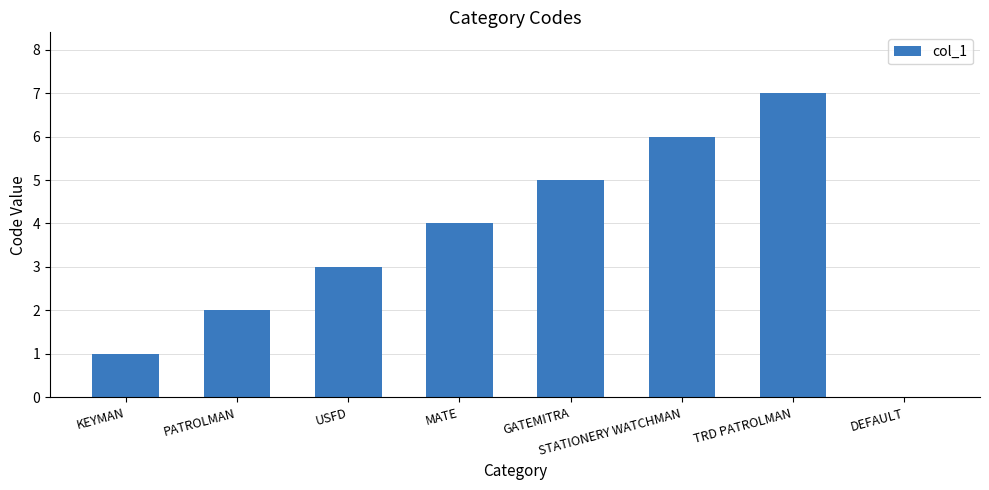

What is the change in value from USFD to DEFAULT?

-3